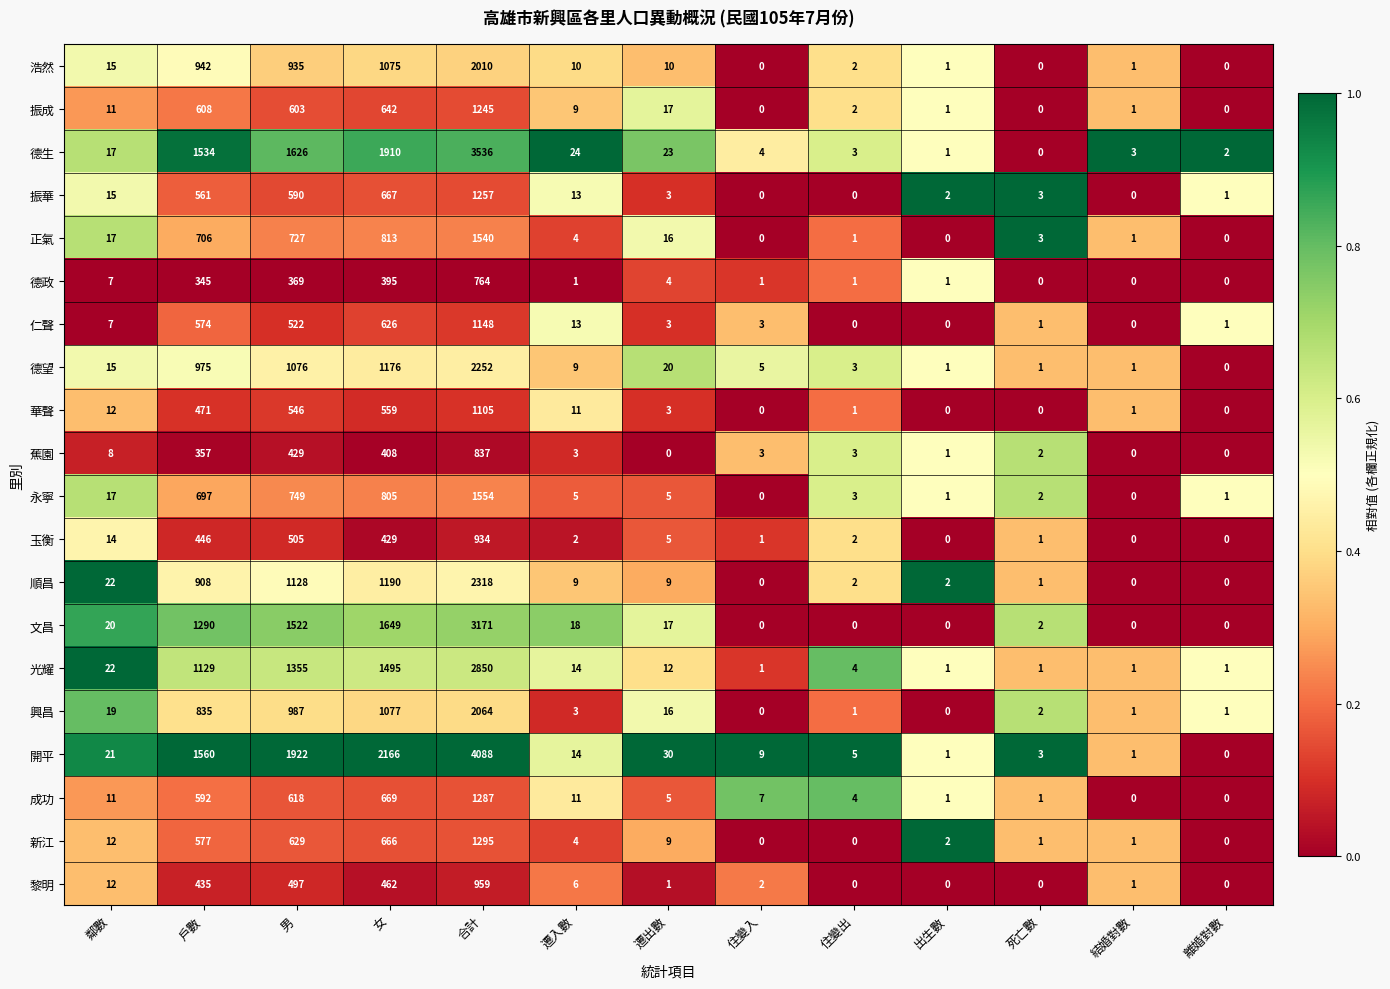

Count the number of categories in the chart.

13